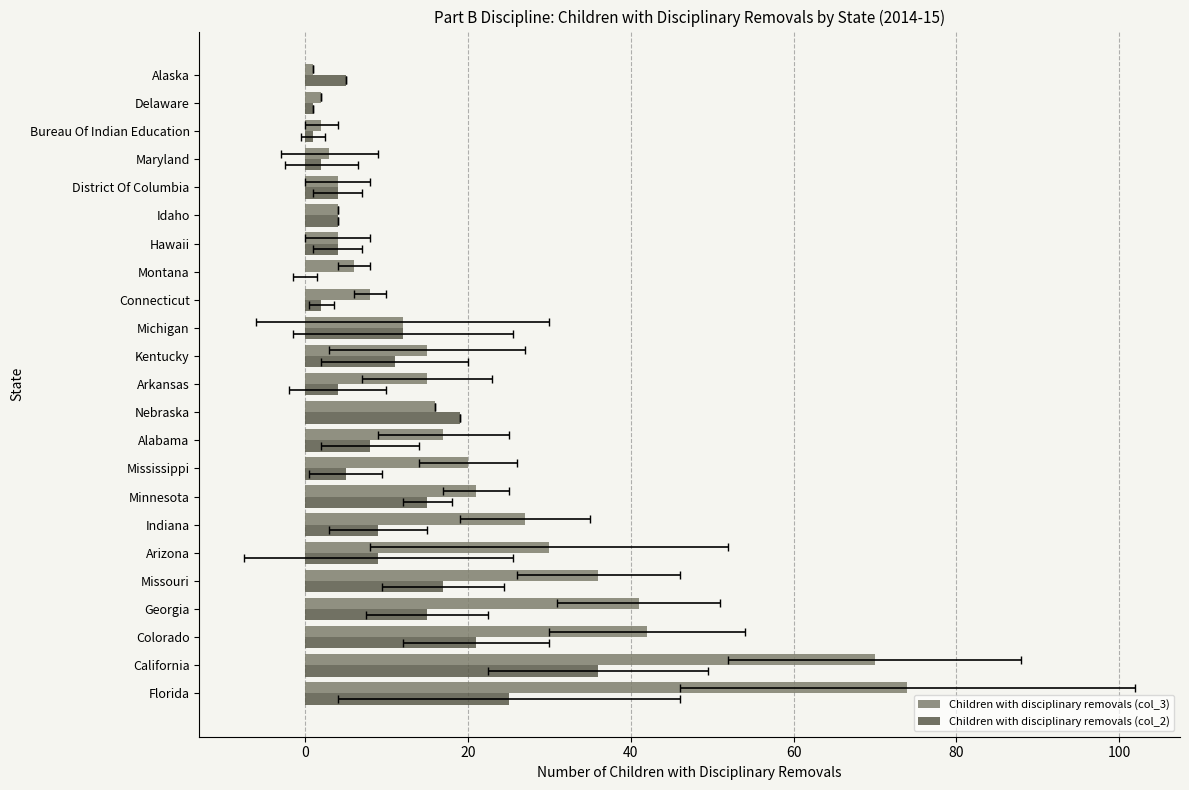

Is it true that Children with disciplinary removals (col_3) equals 3 at Delaware?

False